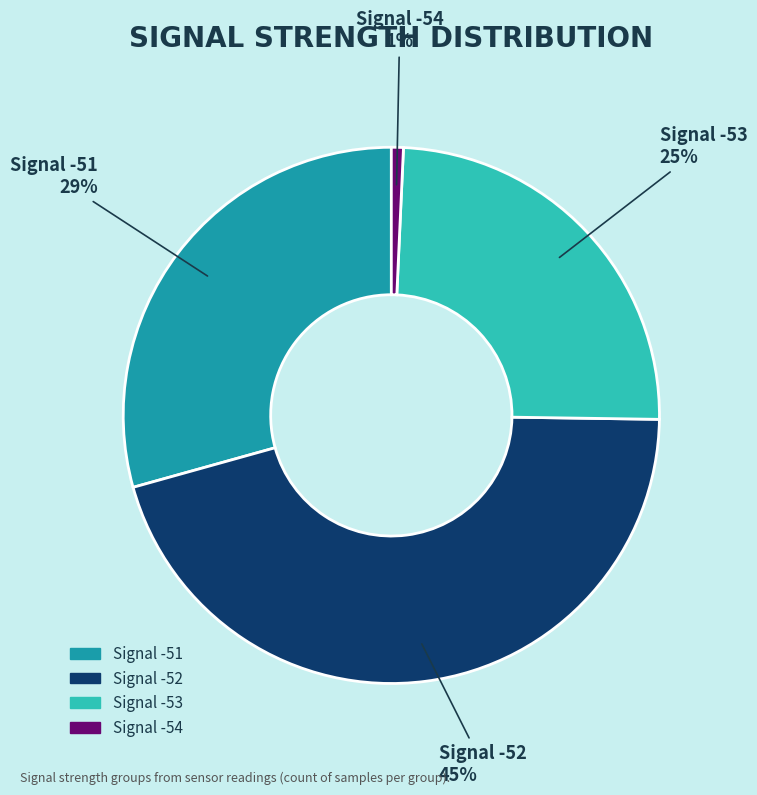

Does any single category account for the majority?

No